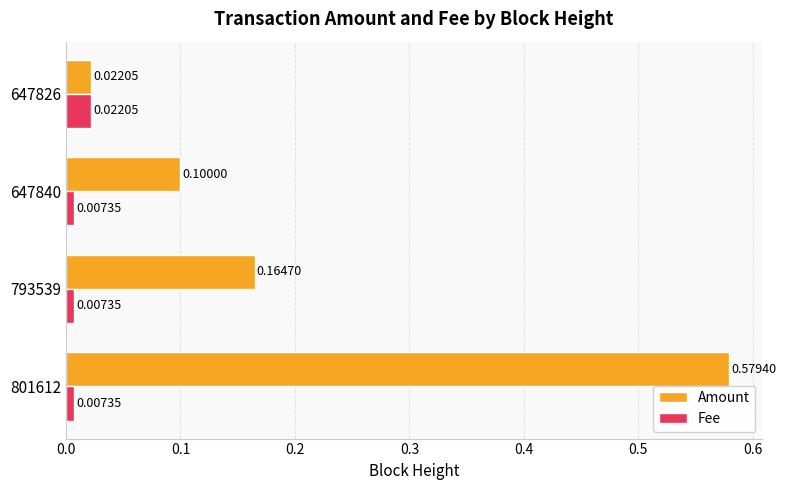

Rank the series by their maximum value, from lowest to highest.

Fee, Amount